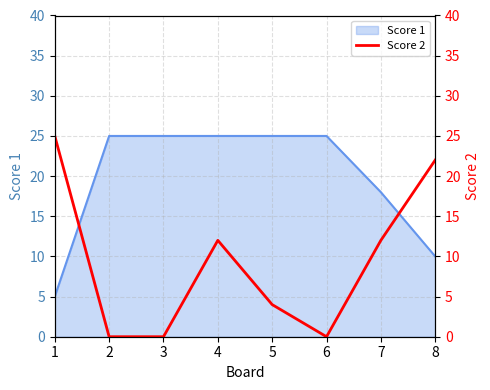

At which label does the data first exceed 12?

1